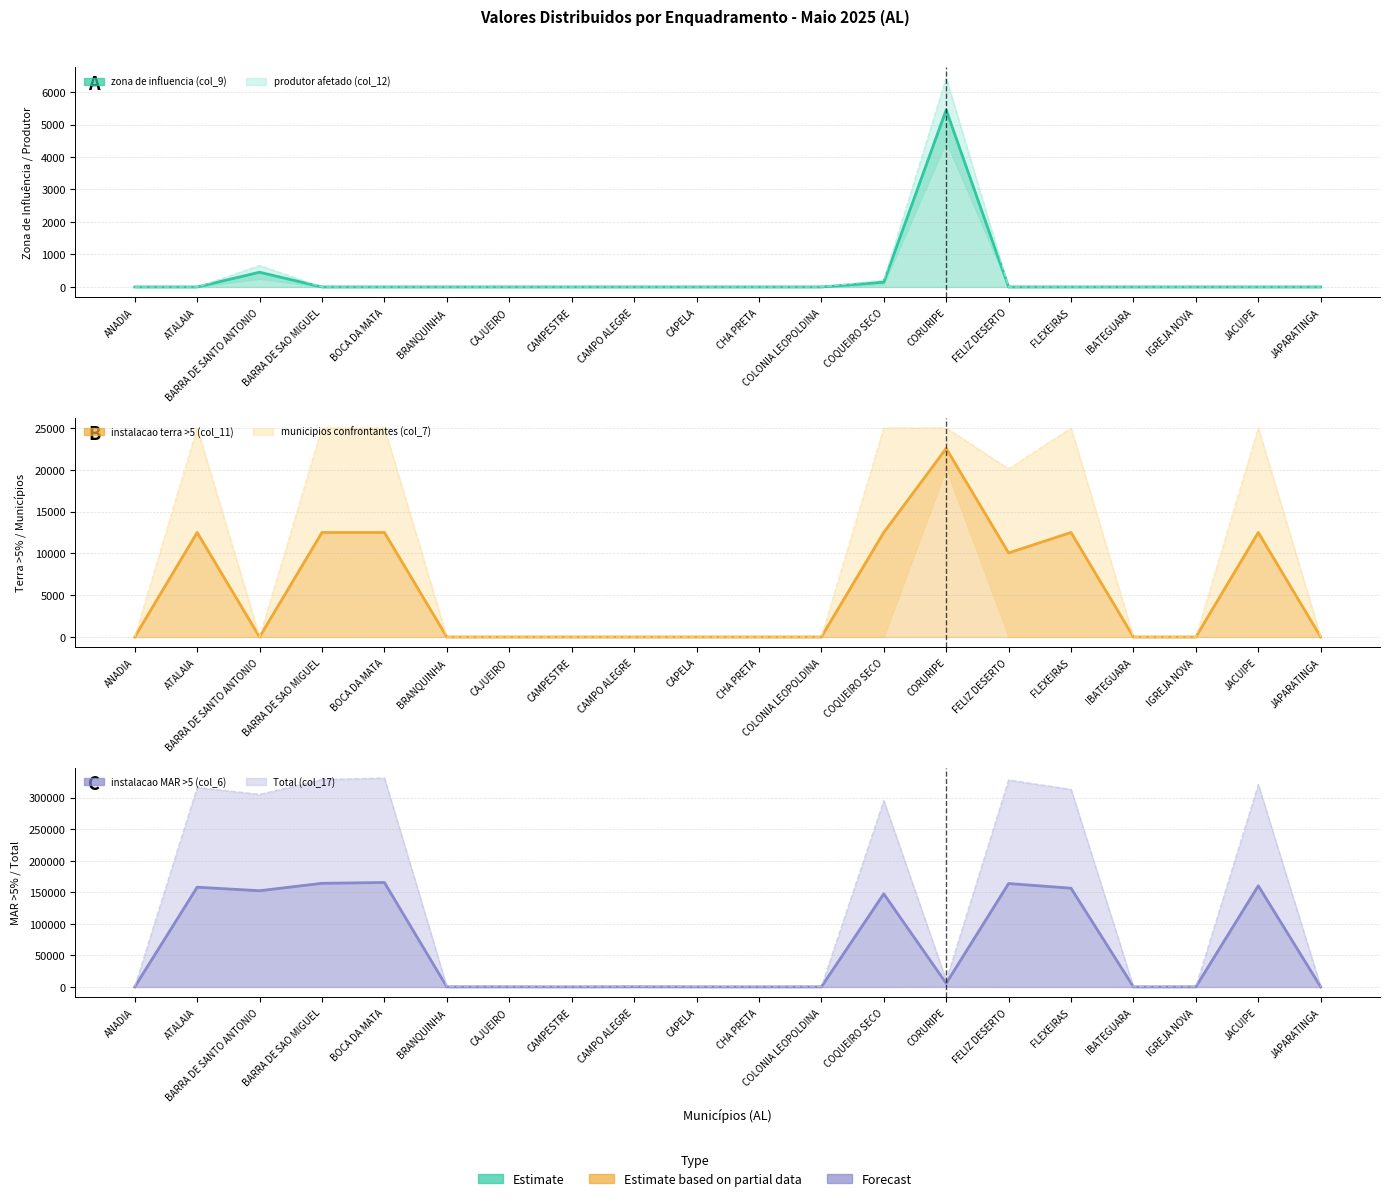

What is the difference between the maximum and minimum values in the Total (col_17) series?

330807.5